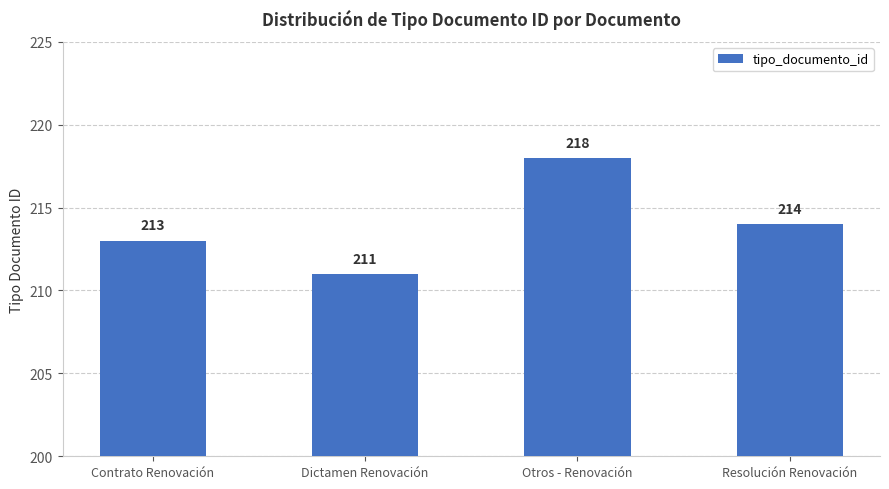

What is the change in value from Contrato Renovación to Dictamen Renovación?

-2